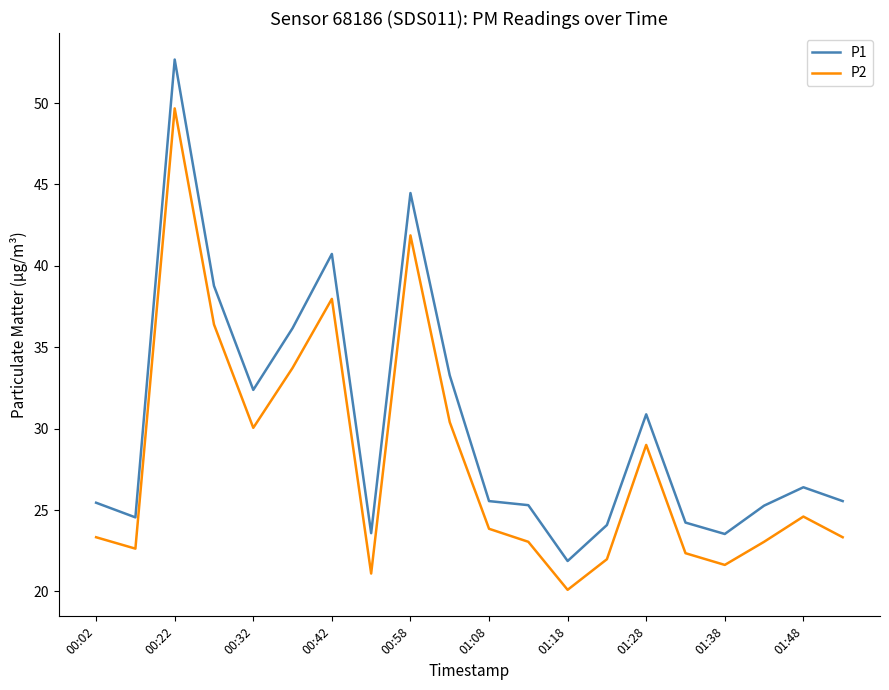

Which series has the largest total across all categories?

P1